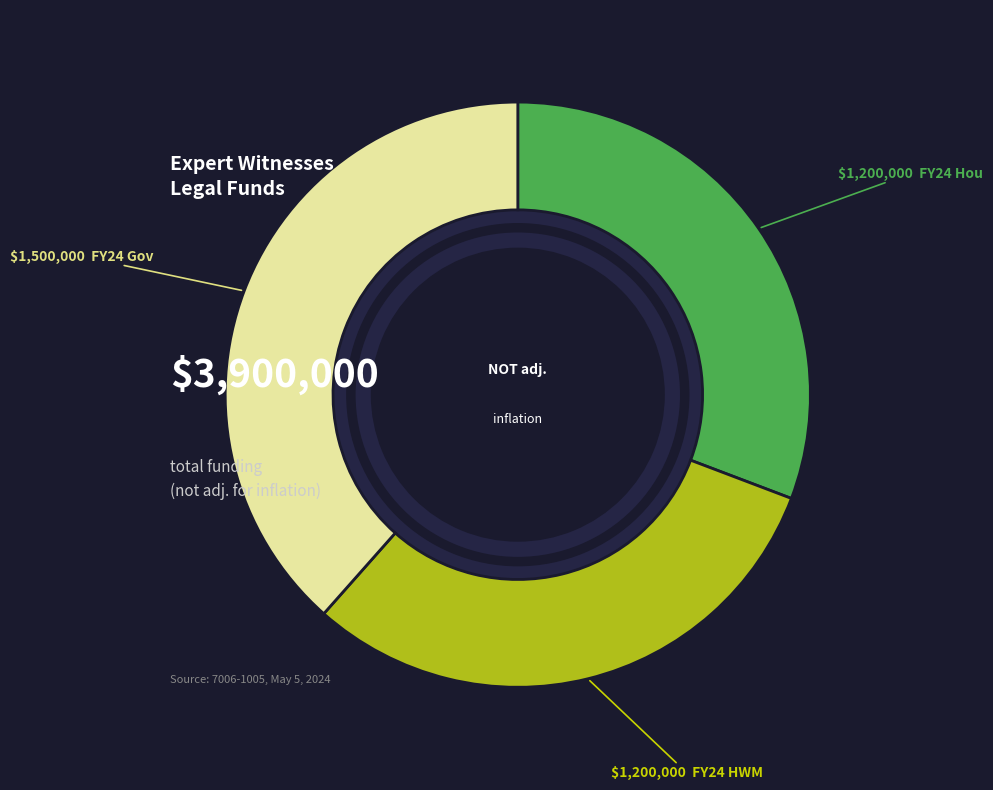

Rank the categories by value from lowest to highest.

FY24 Hou, FY24 HWM, FY24 Gov